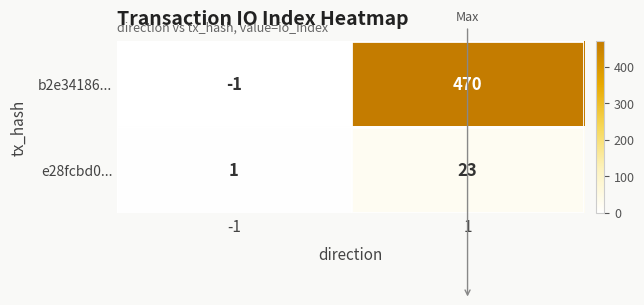

At how many categories does at least one series exceed 2?

1